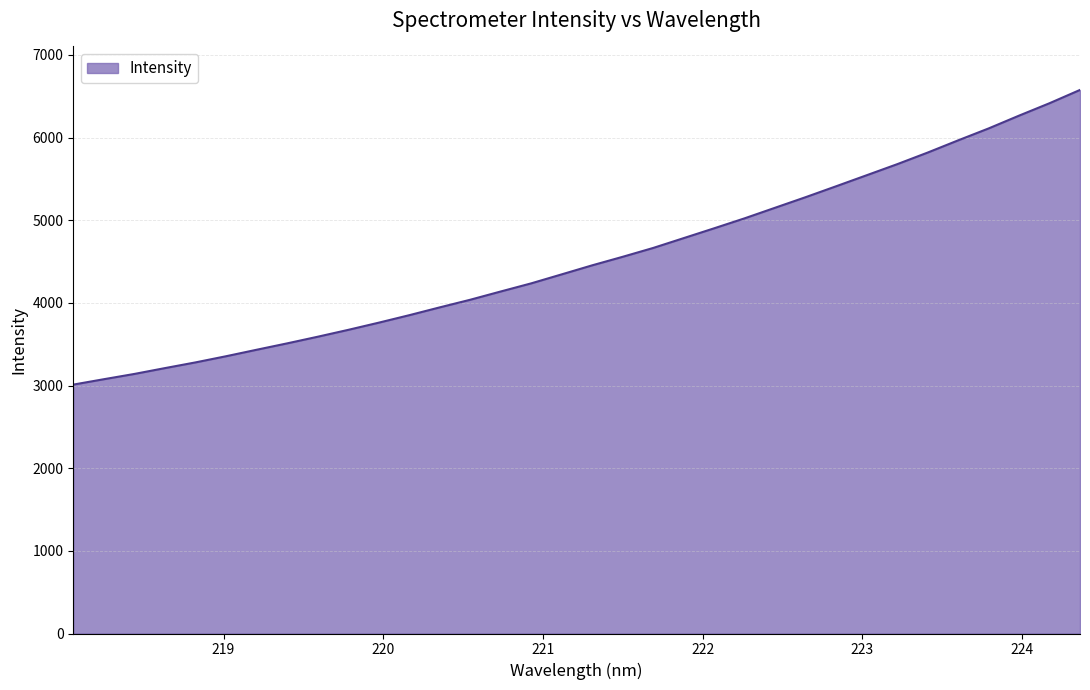

What is the greatest value displayed?

6576.3